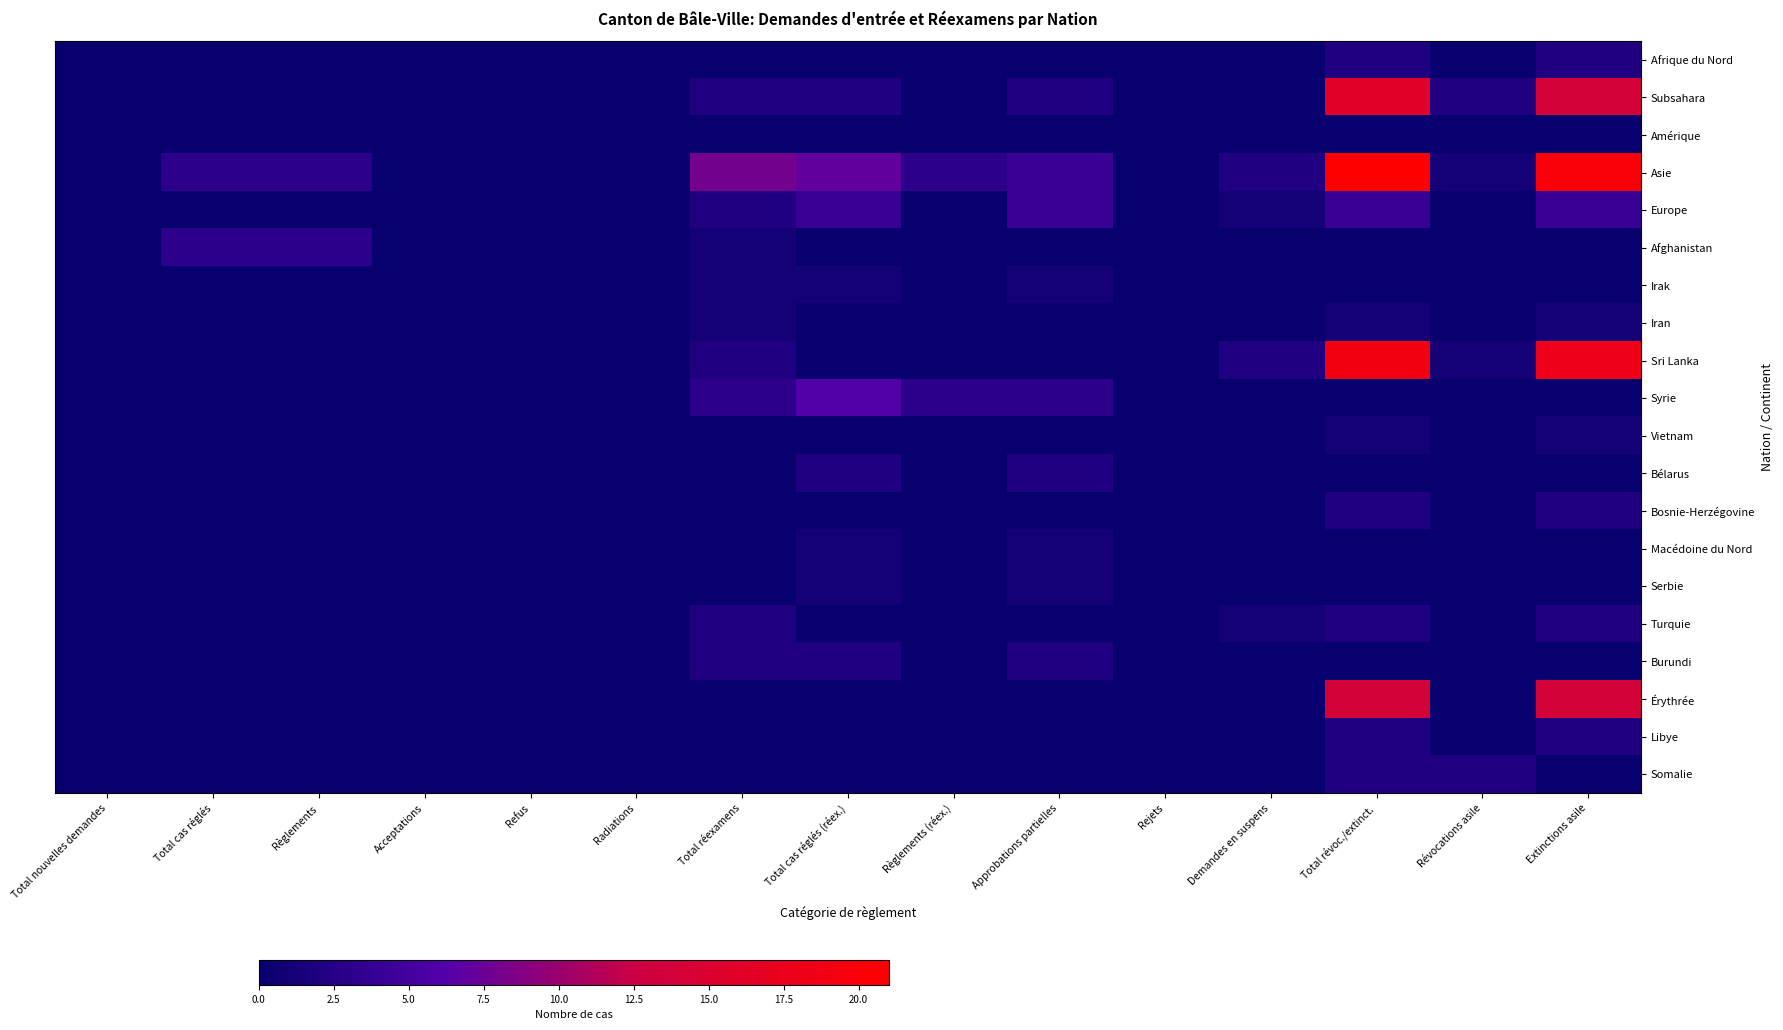

Rank the series by their maximum value, from highest to lowest.

Asie, Sri Lanka, Subsahara, Érythrée, Syrie, Europe, Afghanistan, Afrique du Nord, Bélarus, Bosnie-Herzégovine, Turquie, Burundi, Libye, Somalie, Irak, Iran, Vietnam, Macédoine du Nord, Serbie, Amérique